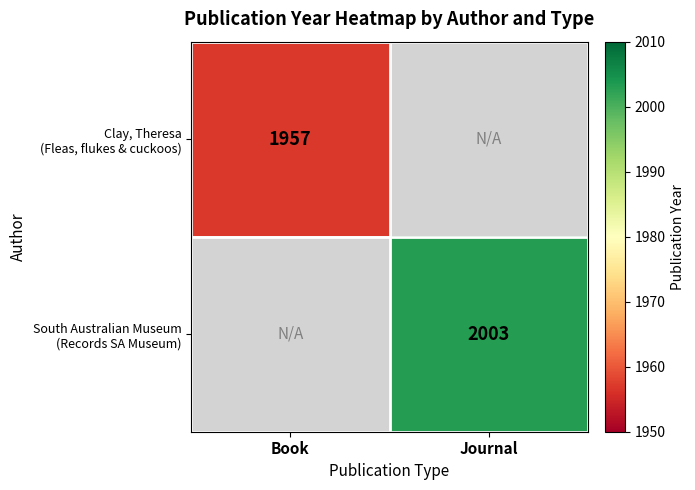

True or false: South Australian Museum (Records SA Museum) has a value of 2003 at Journal.

True